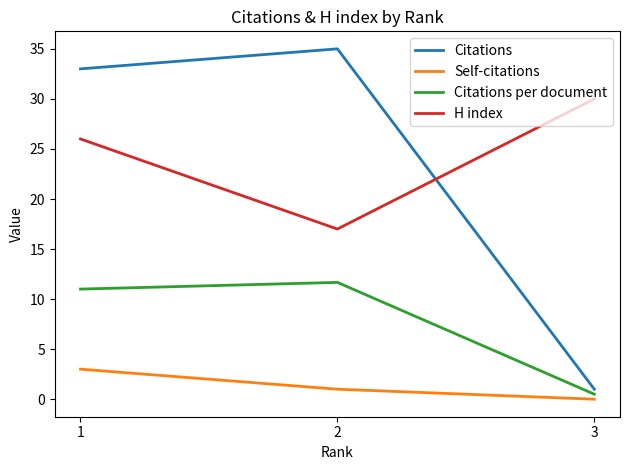

At which label does Citations per document reach its minimum?

3